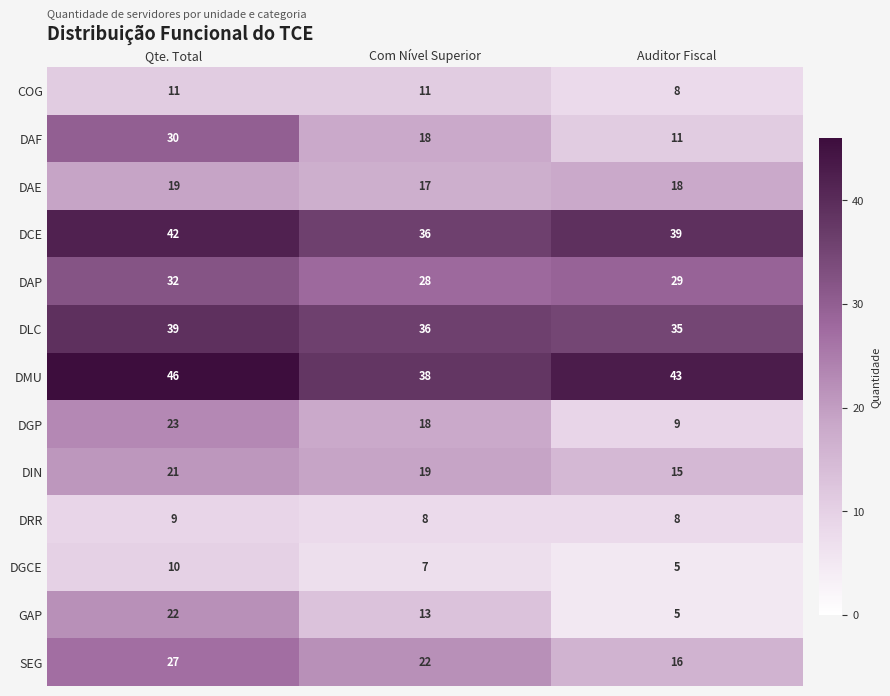

What is the sum of all DAF values?

59